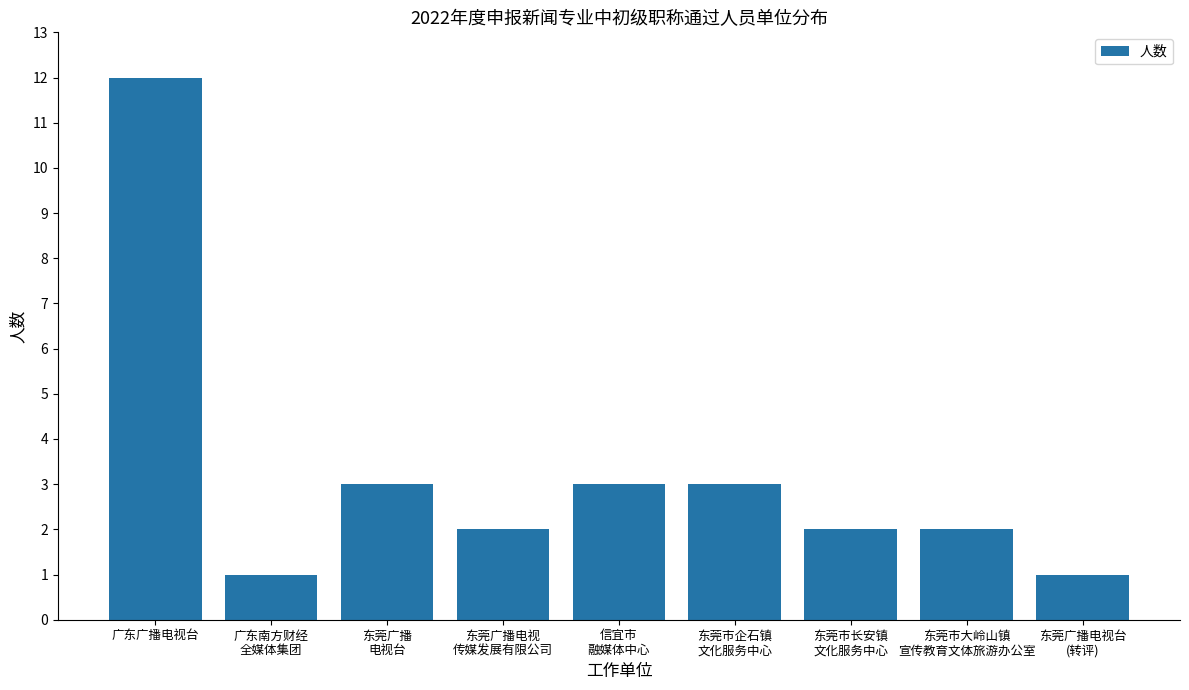

Reading left to right, extract all data points from this chart.

广东广播电视台=12	广东南方财经
全媒体集团=1	东莞广播
电视台=3	东莞广播电视
传媒发展有限公司=2	信宜市
融媒体中心=3	东莞市企石镇
文化服务中心=3	东莞市长安镇
文化服务中心=2	东莞市大岭山镇
宣传教育文体旅游办公室=2	东莞广播电视台
(转评)=1